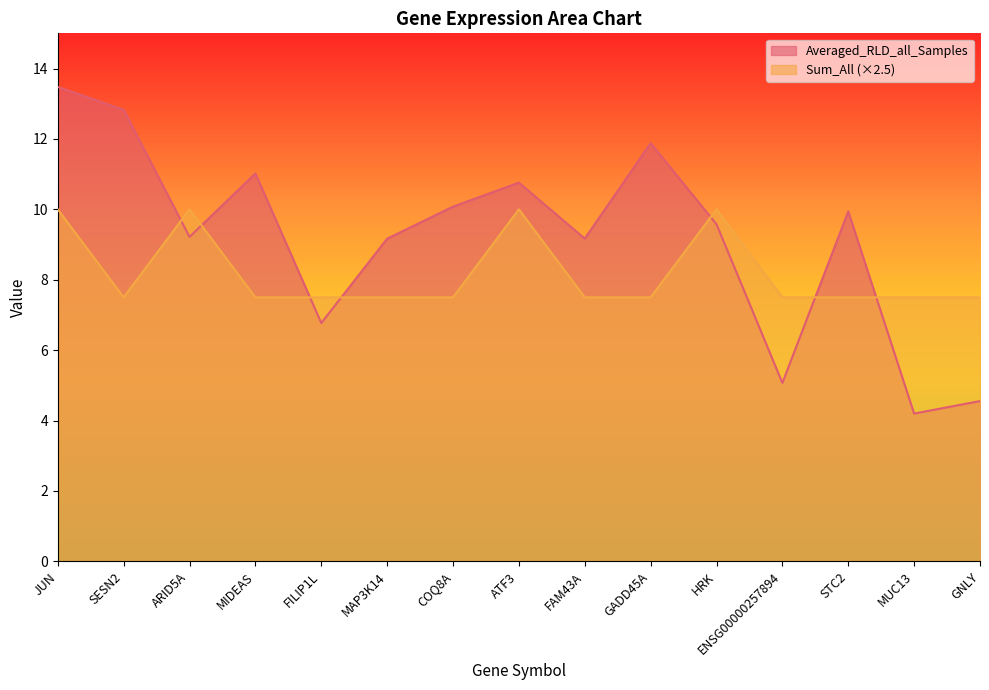

True or false: Sum_All and Averaged_RLD_all_Samples cross at least once.

True